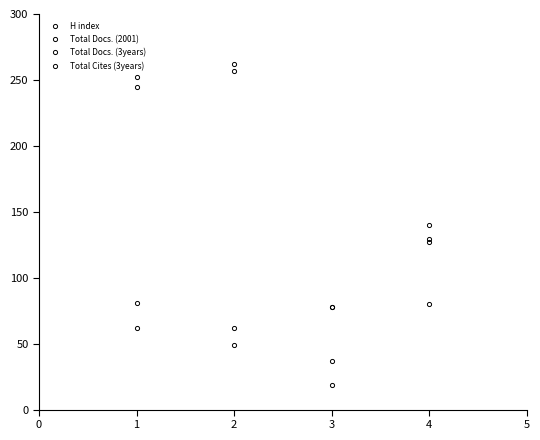

How many values in the Total Docs. (2001) series are below 62?

2